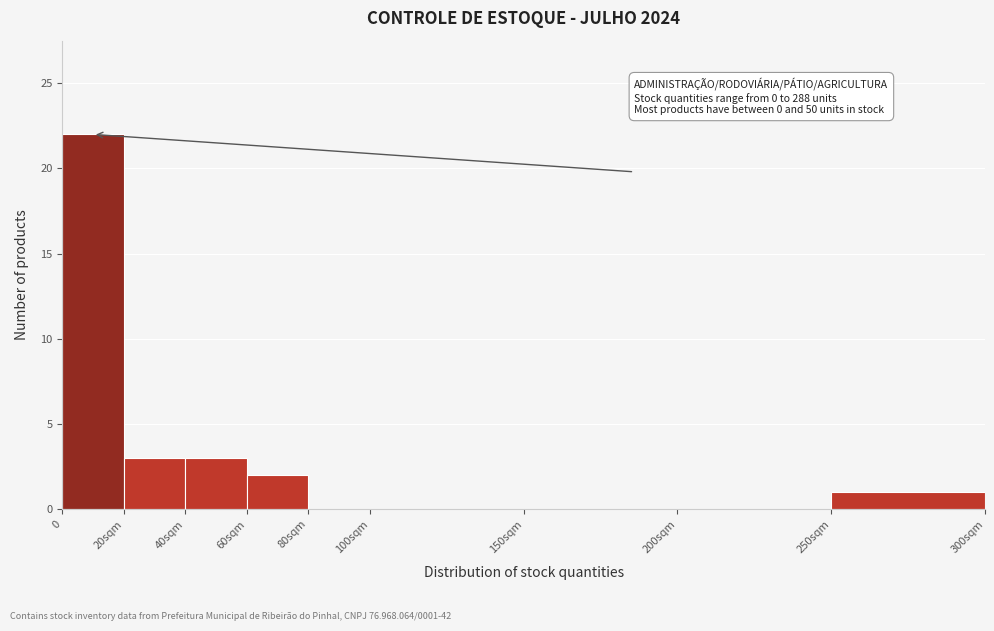

Reading left to right, what are all the values shown in this chart?

0=22	20sqm=3	40sqm=3	60sqm=2	80sqm=0	100sqm=0	150sqm=0	200sqm=0	250sqm=1